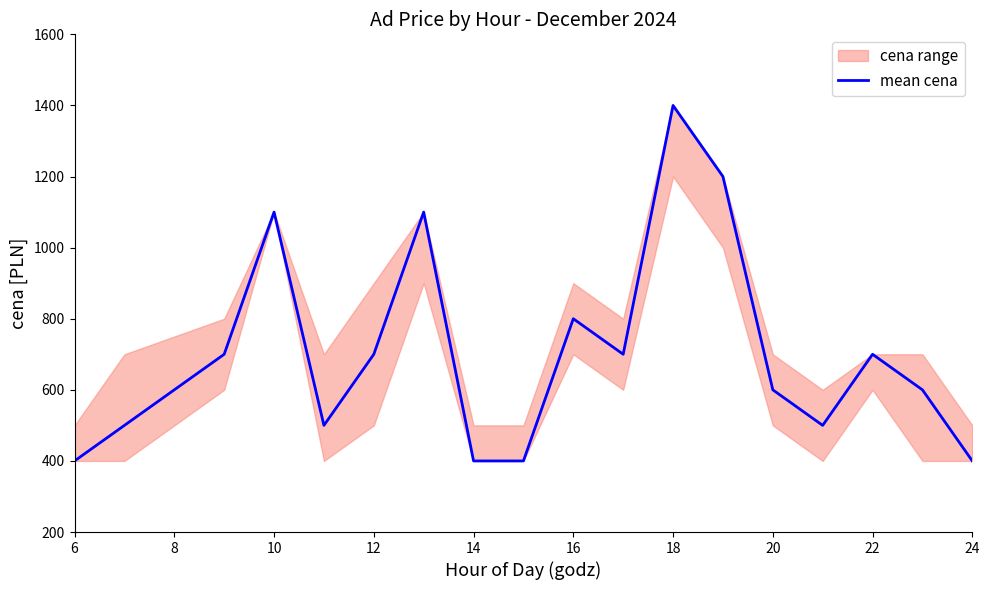

Count the values in the range 400 to 800.

15